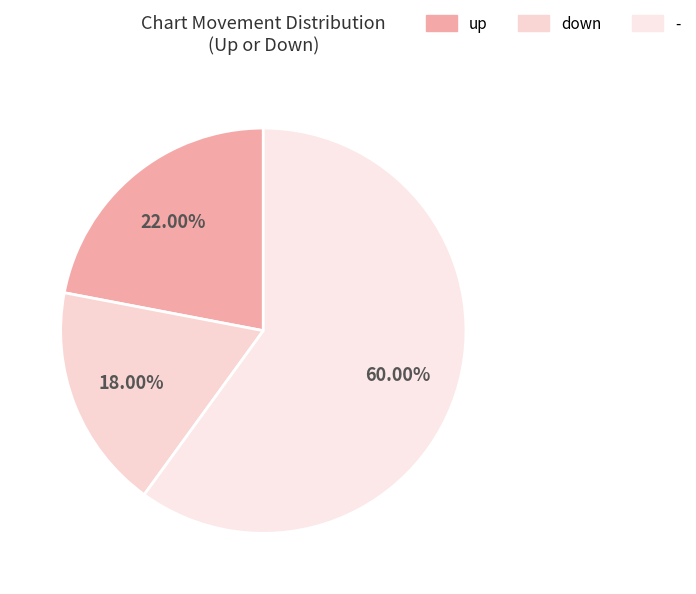

Which has a higher value, up or down?

up